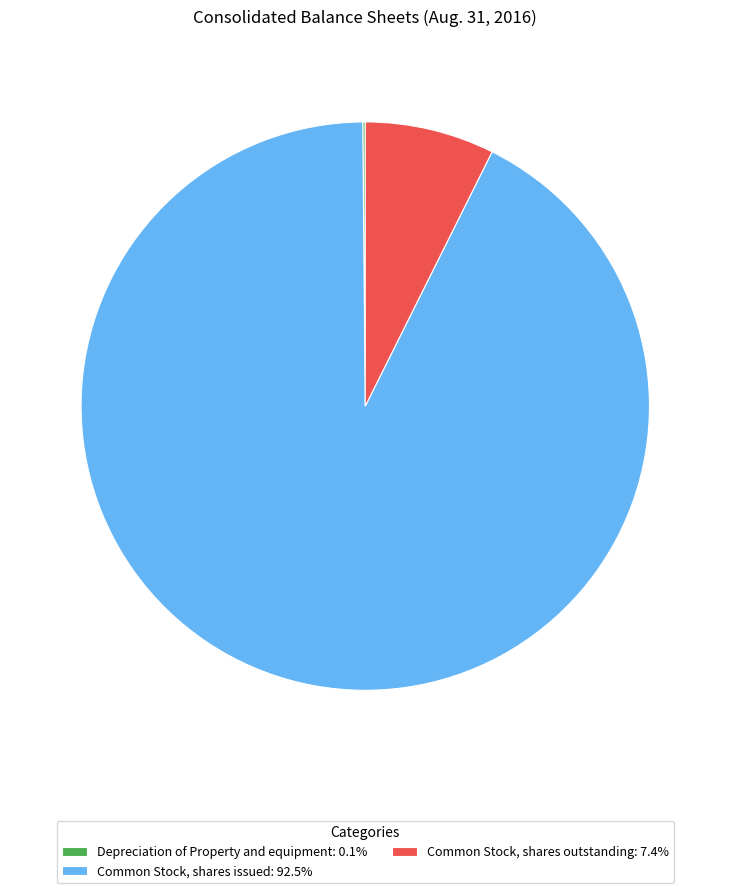

Does Common Stock, shares outstanding: 7.4% account for over 50% of the chart?

No